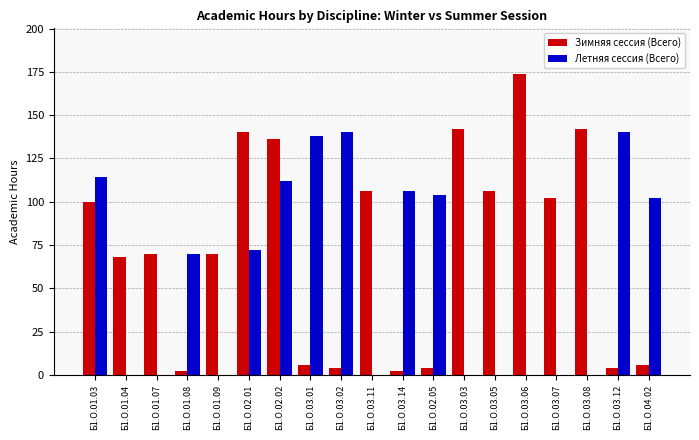

At which label does Зимняя сессия (Всего) first exceed 70?

Б1.О.01.03